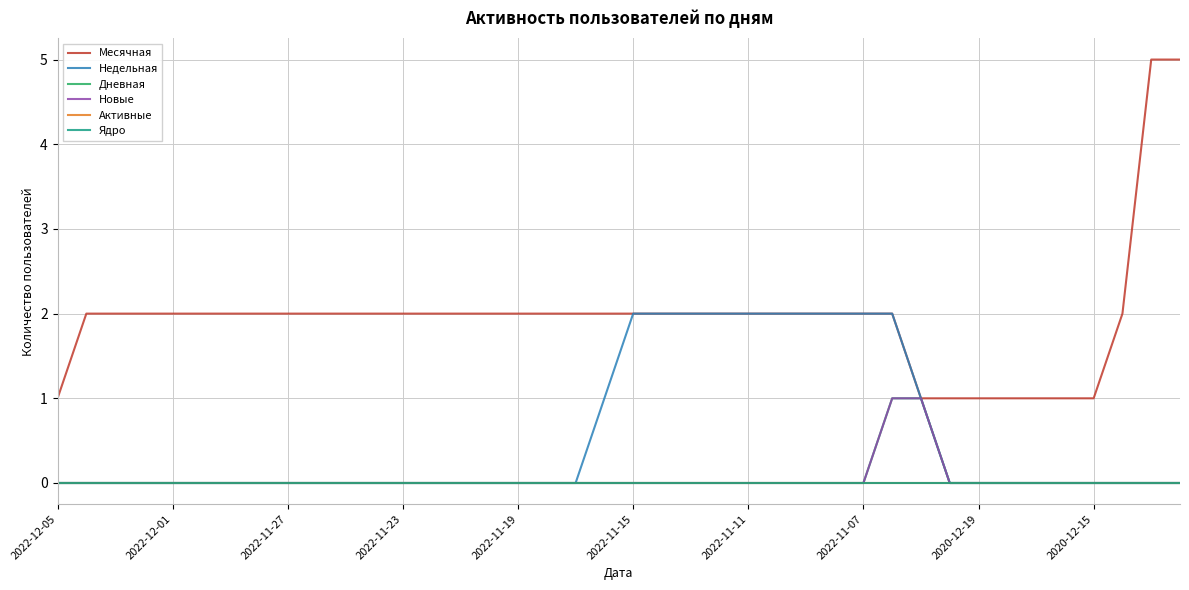

Is this an area chart (filled region under the line)?

No